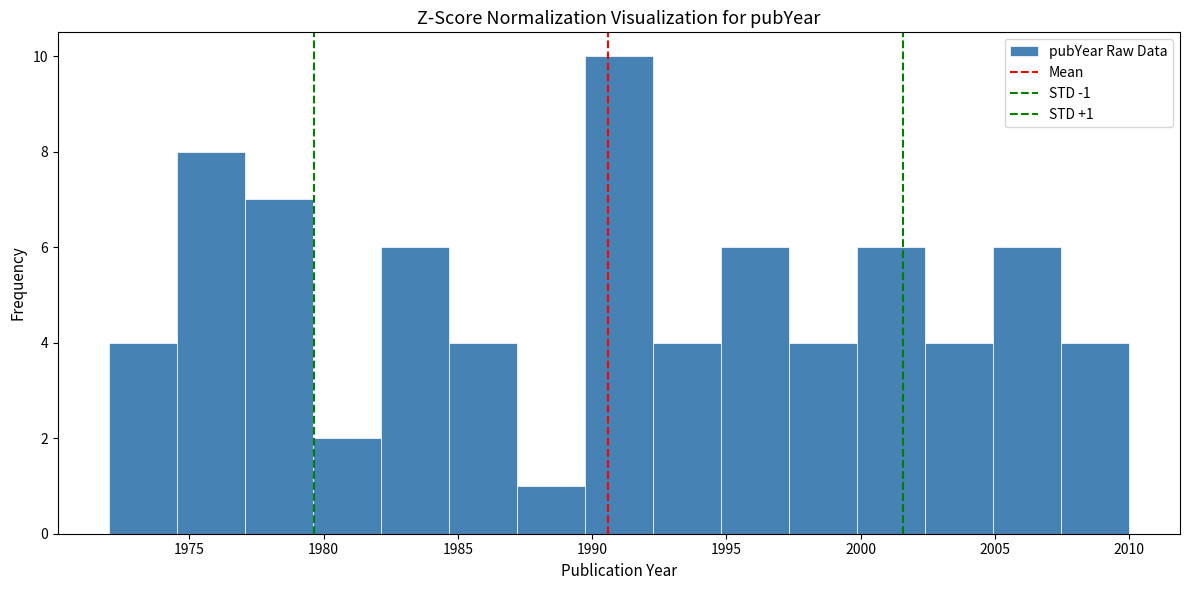

Over which range of the x-axis is the bar tallest?

1989.5 to 1992.5